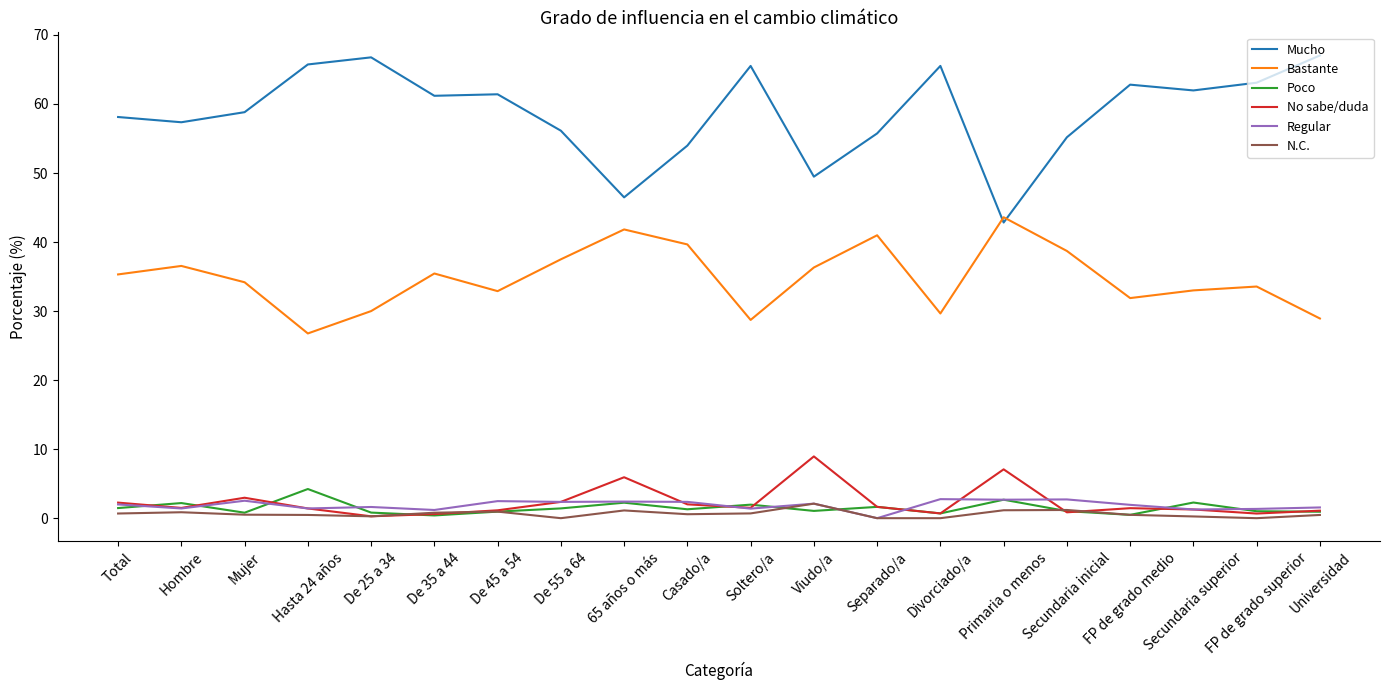

Which series has the largest range (max minus min)?

Mucho